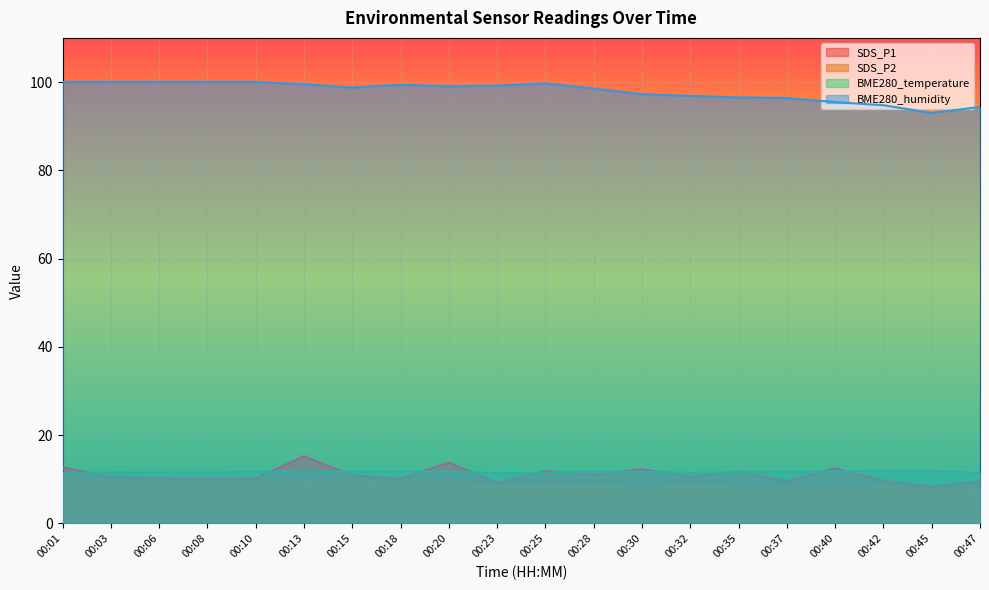

True or false: BME280_temperature has a value of 19.9 at 00:47.

False